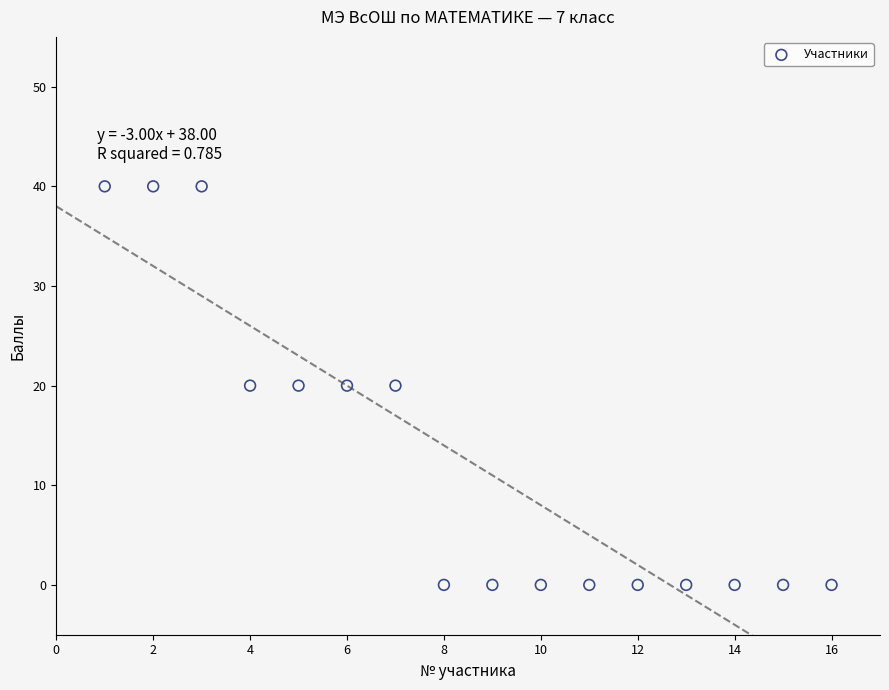

What is the range of Y values (max minus min)?

40